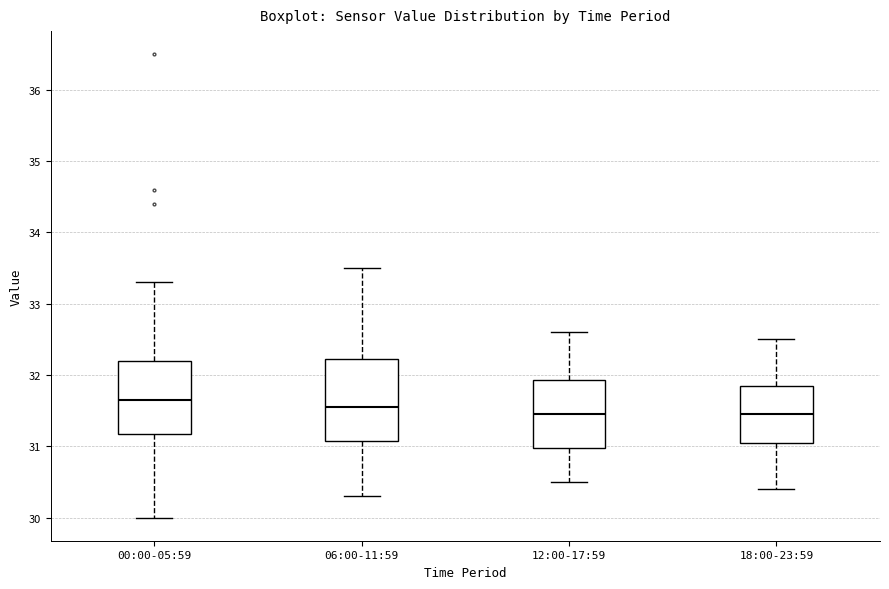

Comparing the boxes themselves (not the whiskers), which one is the tallest?

06:00-11:59